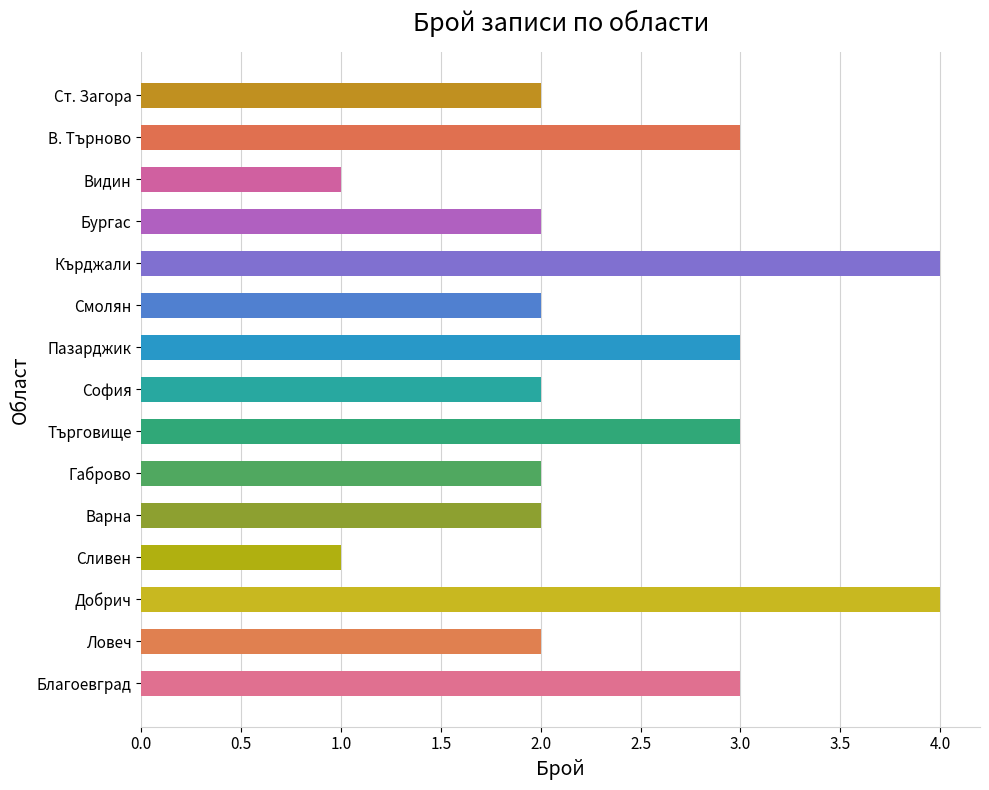

Is it true that the value at Кърджали is 5?

False